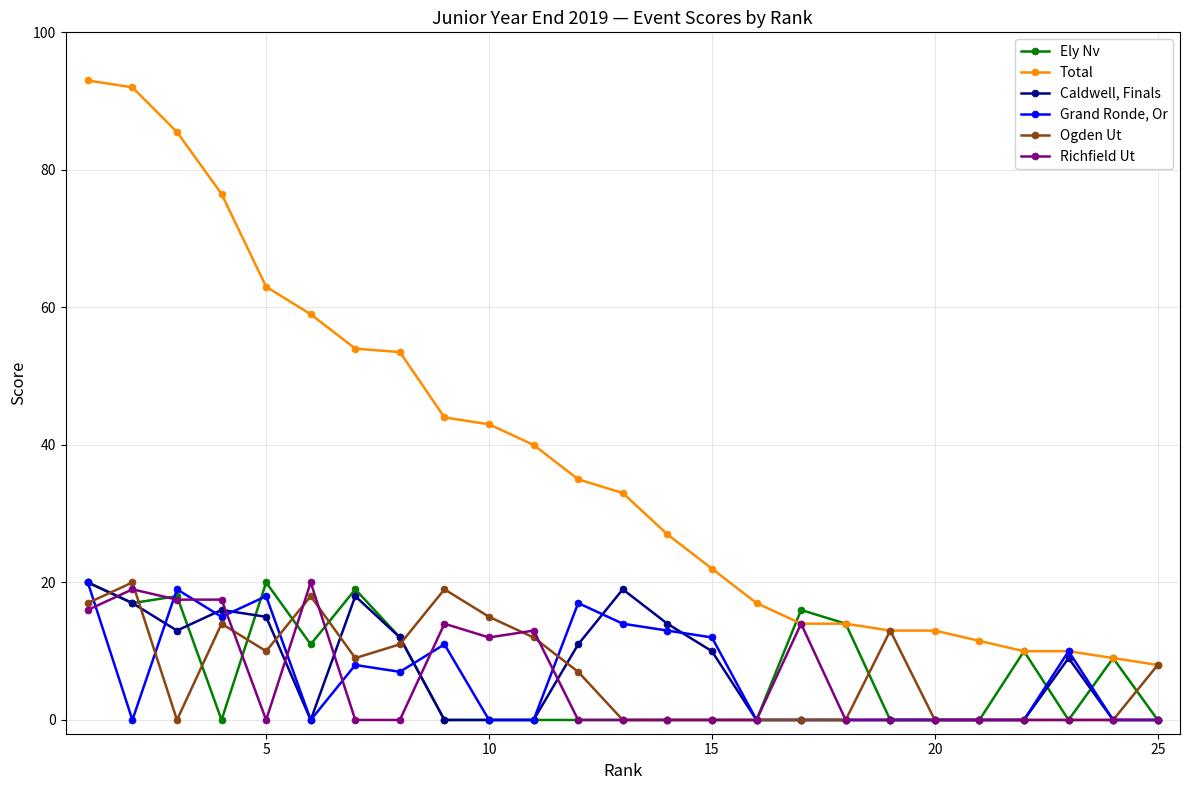

Reading left to right, list all the values displayed in this chart.

Ely Nv: 20.0	17.0	18.0	0.0	20.0	11.0	19.0	12.0	0.0	0.0	0.0	0.0	0.0	0.0	0.0	0.0	16.0	14.0	0.0	0.0	0.0	10.0	0.0	9.0	0.0
Total: 93.0	92.0	85.5	76.5	63.0	59.0	54.0	53.5	44.0	43.0	40.0	35.0	33.0	27.0	22.0	17.0	14.0	14.0	13.0	13.0	11.5	10.0	10.0	9.0	8.0
Caldwell, Finals: 20.0	17.0	13.0	16.0	15.0	0.0	18.0	12.0	0.0	0.0	0.0	11.0	19.0	14.0	10.0	0.0	0.0	0.0	0.0	0.0	0.0	0.0	9.0	0.0	0.0
Grand Ronde, Or: 20.0	0.0	19.0	15.0	18.0	0.0	8.0	7.0	11.0	0.0	0.0	17.0	14.0	13.0	12.0	0.0	0.0	0.0	0.0	0.0	0.0	0.0	10.0	0.0	0.0
Ogden Ut: 17.0	20.0	0.0	14.0	10.0	18.0	9.0	11.0	19.0	15.0	12.0	7.0	0.0	0.0	0.0	0.0	0.0	0.0	13.0	0.0	0.0	0.0	0.0	0.0	8.0
Richfield Ut: 16.0	19.0	17.5	17.5	0.0	20.0	0.0	0.0	14.0	12.0	13.0	0.0	0.0	0.0	0.0	0.0	14.0	0.0	0.0	0.0	0.0	0.0	0.0	0.0	0.0